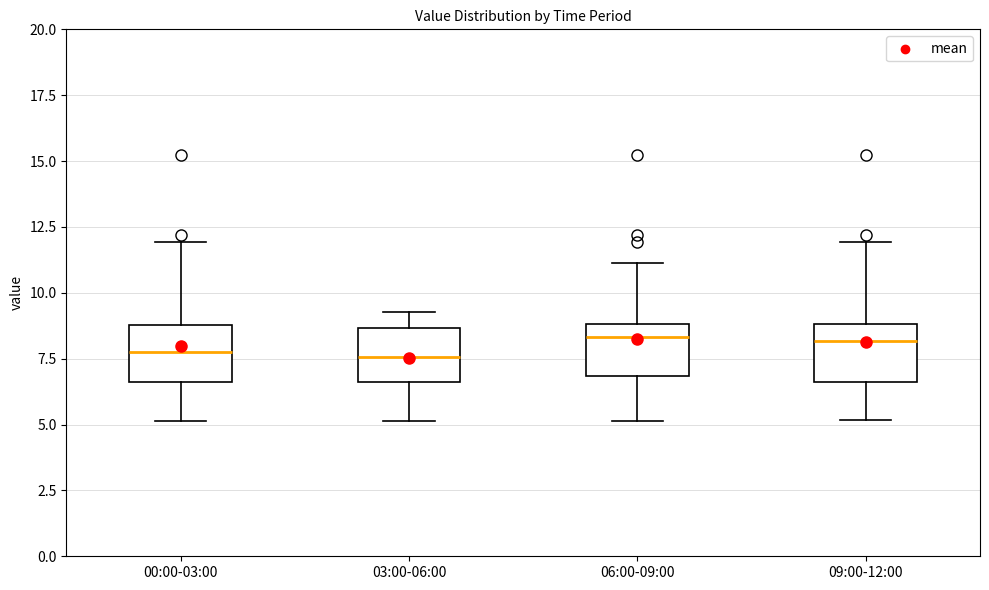

Reading left to right, transcribe this box plot: for each box, give where its median line is, the range the box spans, and where its two whiskers end, as read against the y-axis. The values are not printed on the chart, so give them approximately, as read against the axis.

00:00-03:00: median 8.0, box 6.5 to 9.0, whiskers 5.0 to 12.0
03:00-06:00: median 7.5, box 6.5 to 8.5, whiskers 5.0 to 9.5
06:00-09:00: median 8.5, box 7.0 to 9.0, whiskers 5.0 to 11.0
09:00-12:00: median 8.0, box 6.5 to 9.0, whiskers 5.0 to 12.0